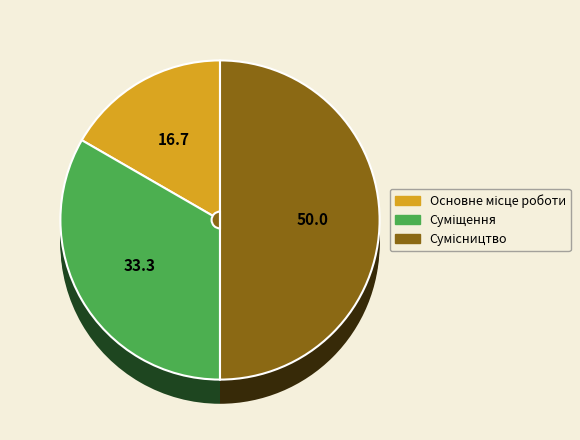

What is the largest slice in the pie chart?

Сумісництво